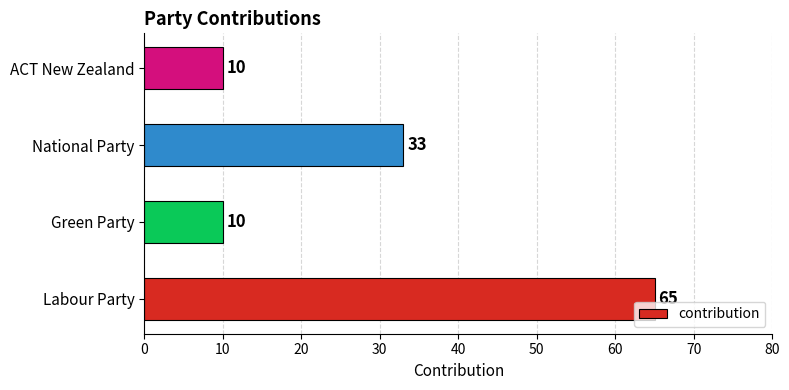

What is the maximum value shown in the chart?

65